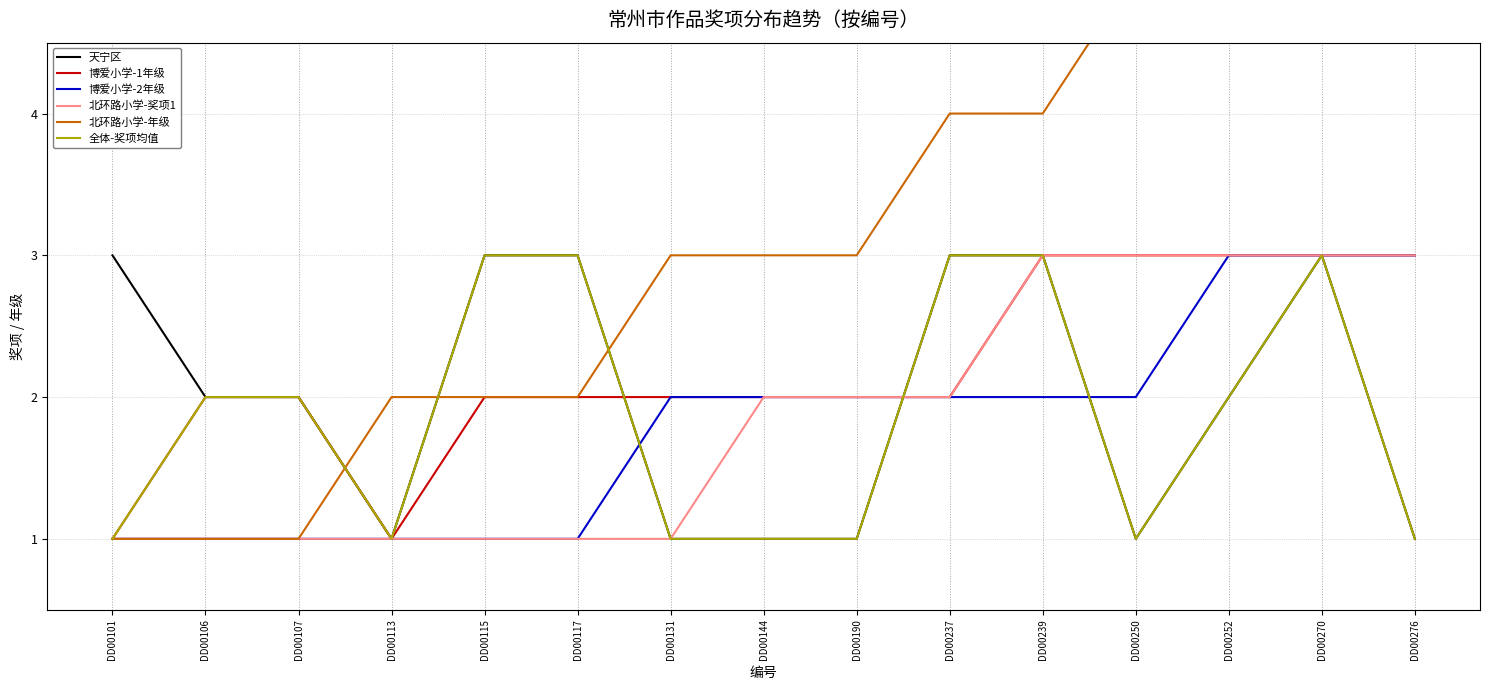

What are all the series names shown in the legend?

天宁区, 博爱小学-1年级, 博爱小学-2年级, 北环路小学-奖项1, 北环路小学-年级, 全体-奖项均值